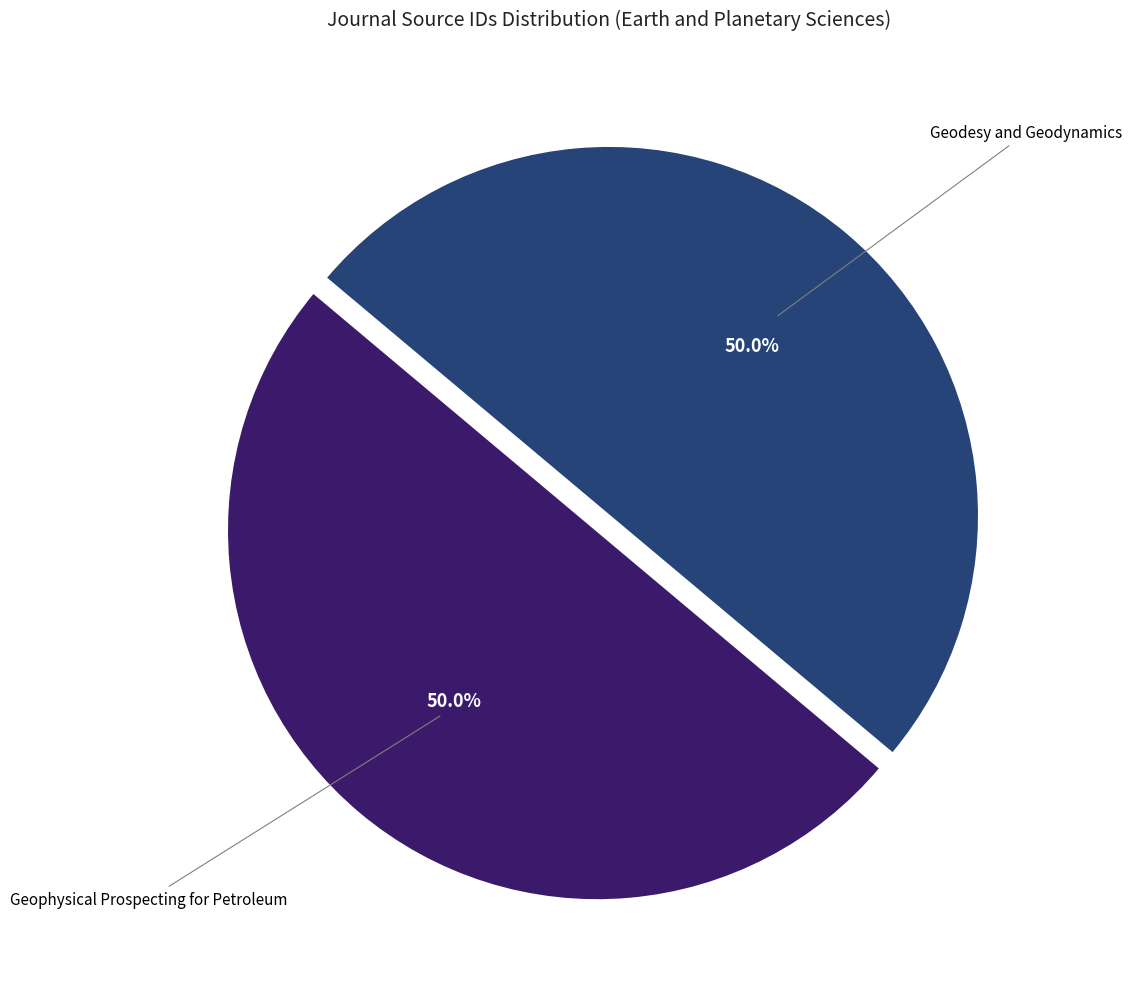

What is the ratio of the value at Geodesy and Geodynamics to the value at Geophysical Prospecting for Petroleum?

1.0